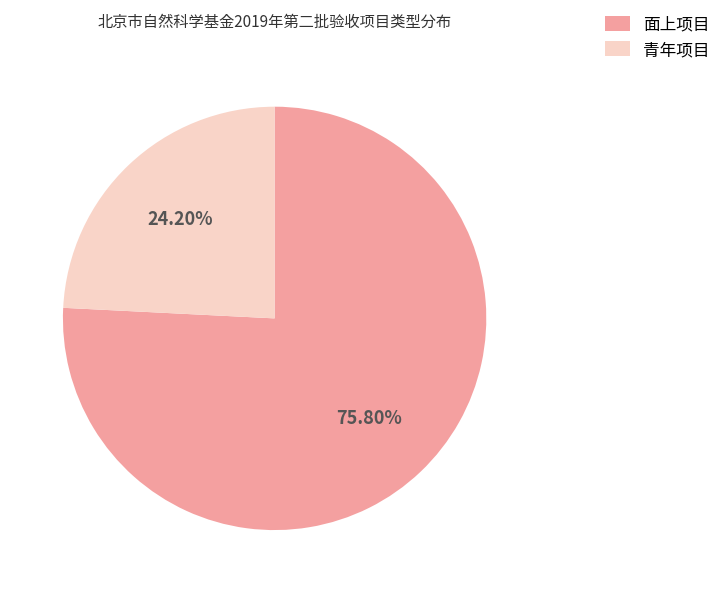

What is the majority slice?

面上项目